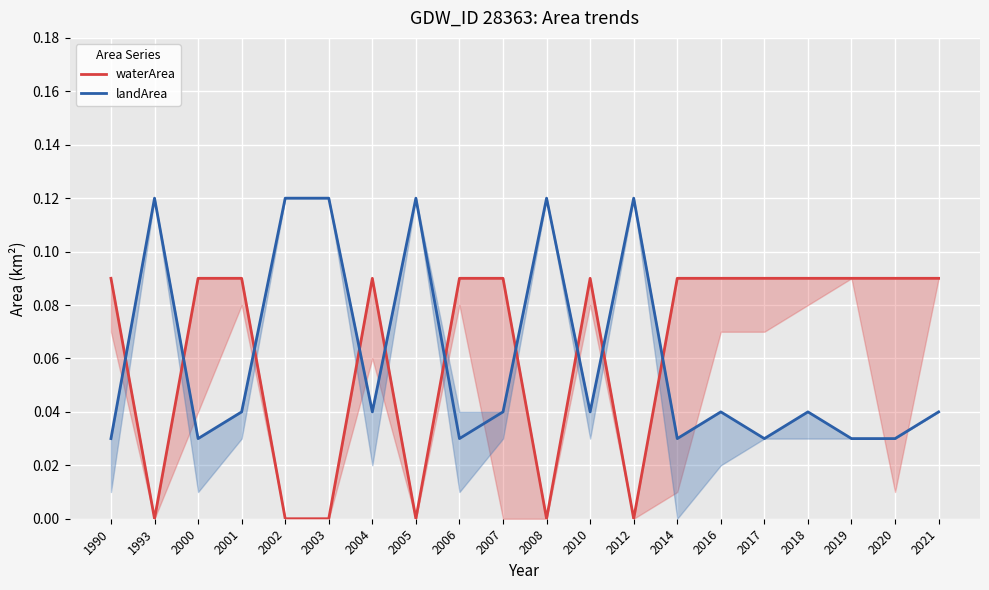

The waterArea series shows 0.1 at 2012. True or false?

False